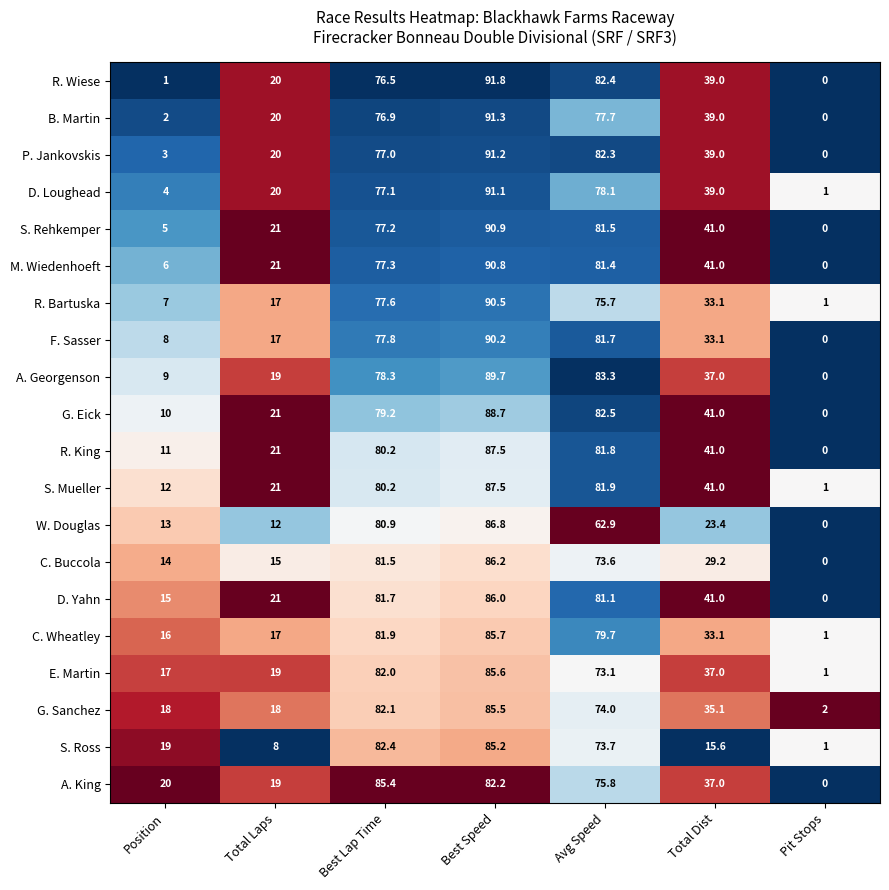

What is the greatest value displayed?

91.8